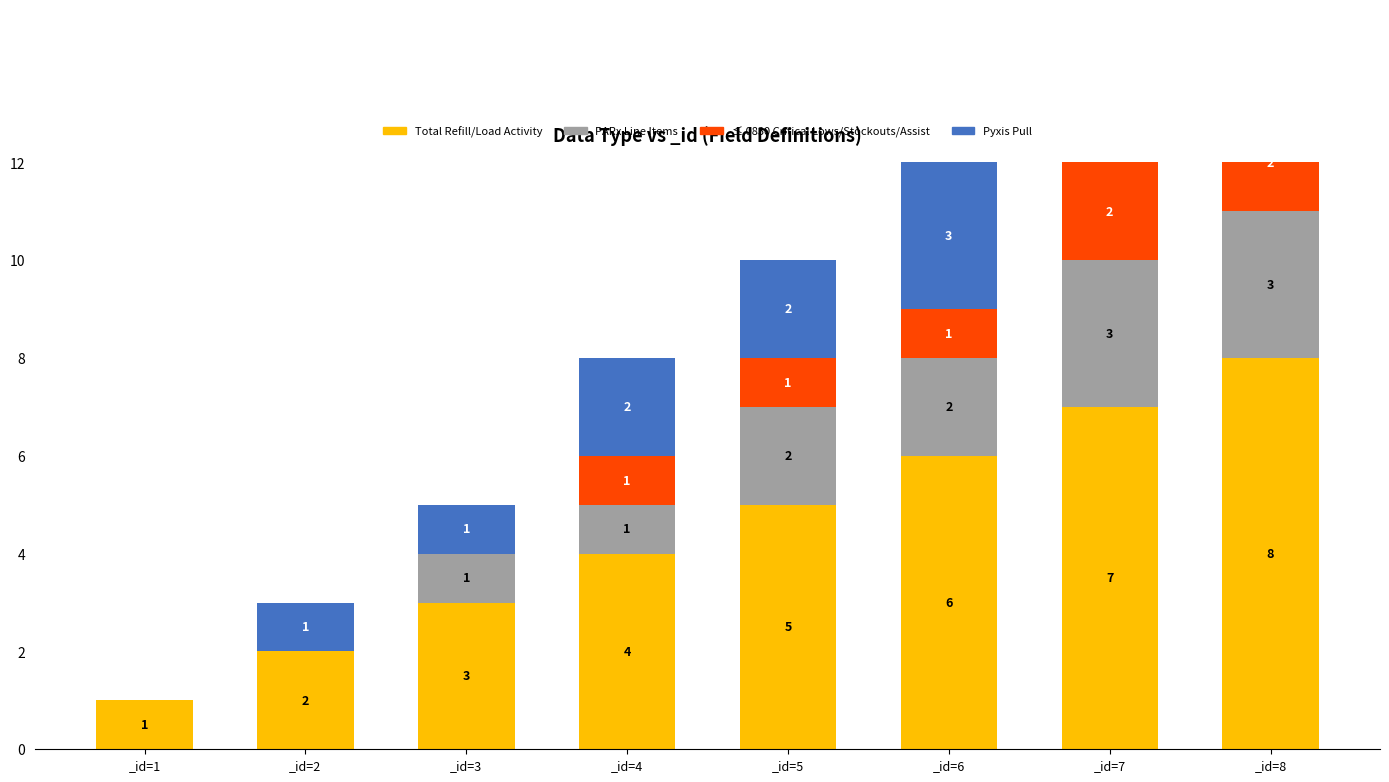

What is the maximum value shown in the chart?

8